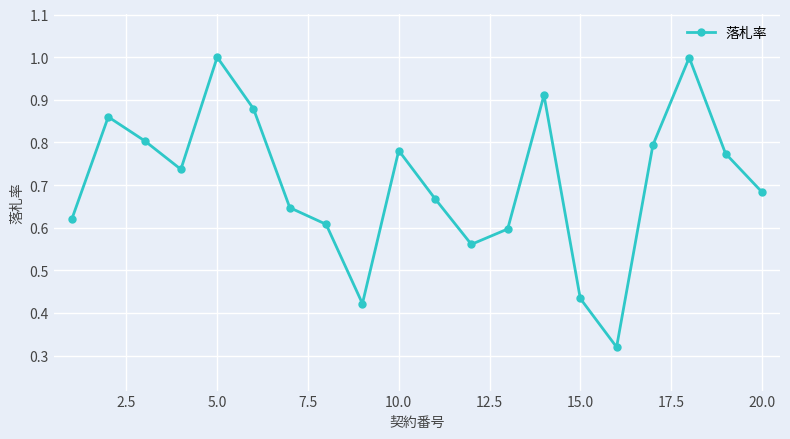

What is the sum of all values?

14.1